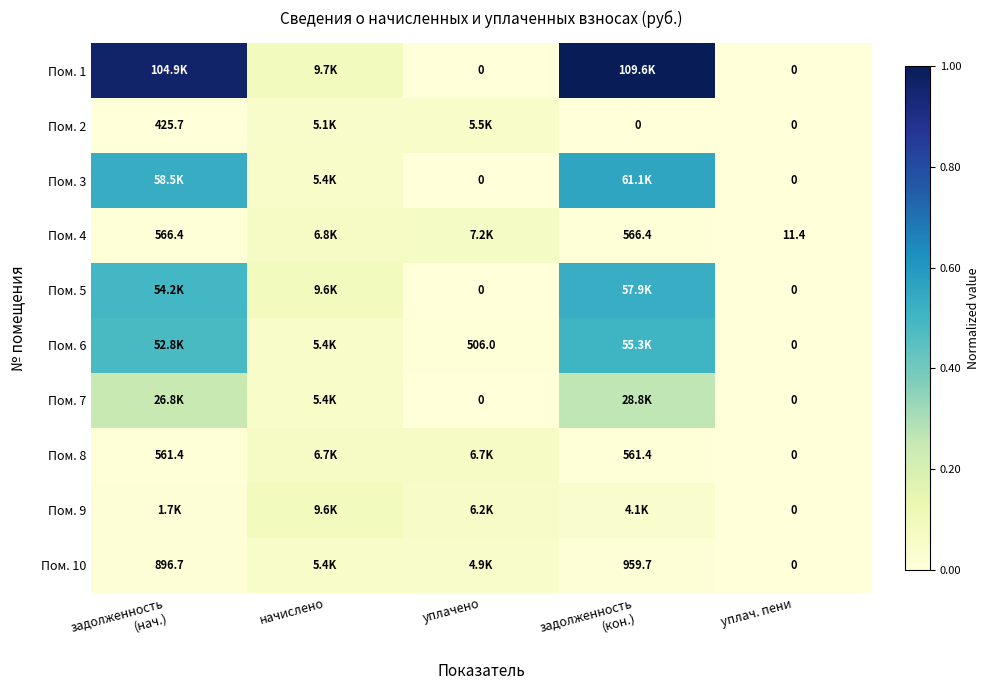

The value of Пом. 8 at начислено is 0.0. True or false?

False